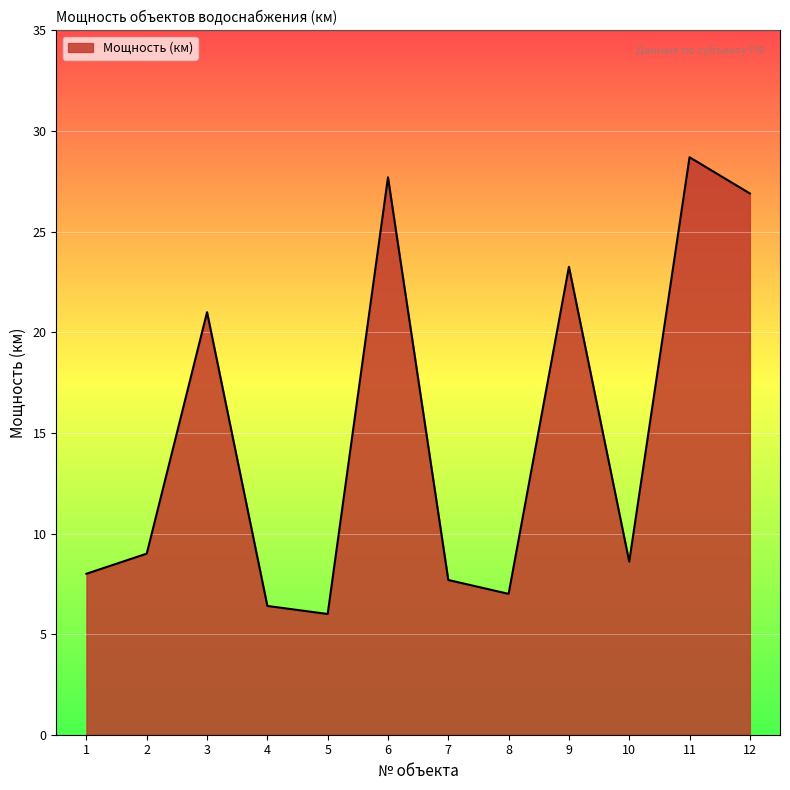

What is the difference between the maximum and minimum values?

22.7